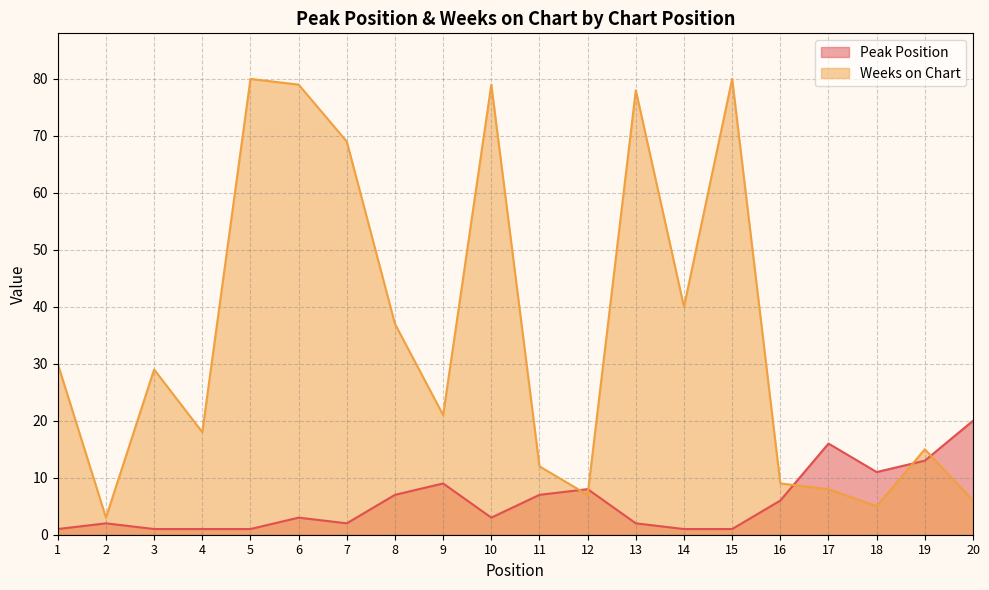

Reading left to right, extract all data points from this chart.

Peak Position: 1=1	2=2	3=1	4=1	5=1	6=3	7=2	8=7	9=9	10=3	11=7	12=8	13=2	14=1	15=1	16=6	17=16	18=11	19=13	20=20
Weeks on Chart: 1=30	2=3	3=29	4=18	5=80	6=79	7=69	8=37	9=21	10=79	11=12	12=7	13=78	14=40	15=80	16=9	17=8	18=5	19=15	20=6